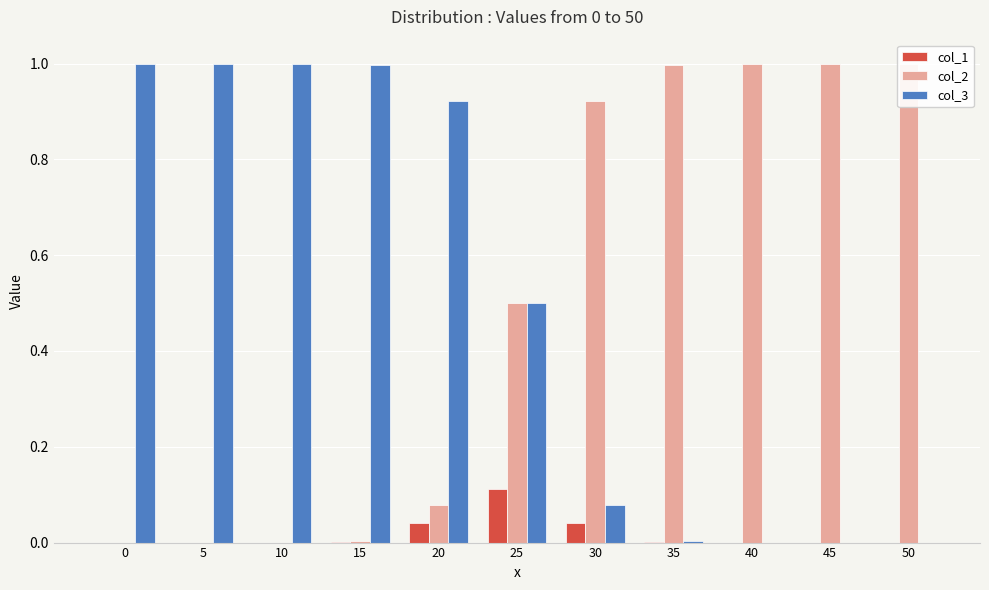

At which category does the chart reach its peak across all series?

50